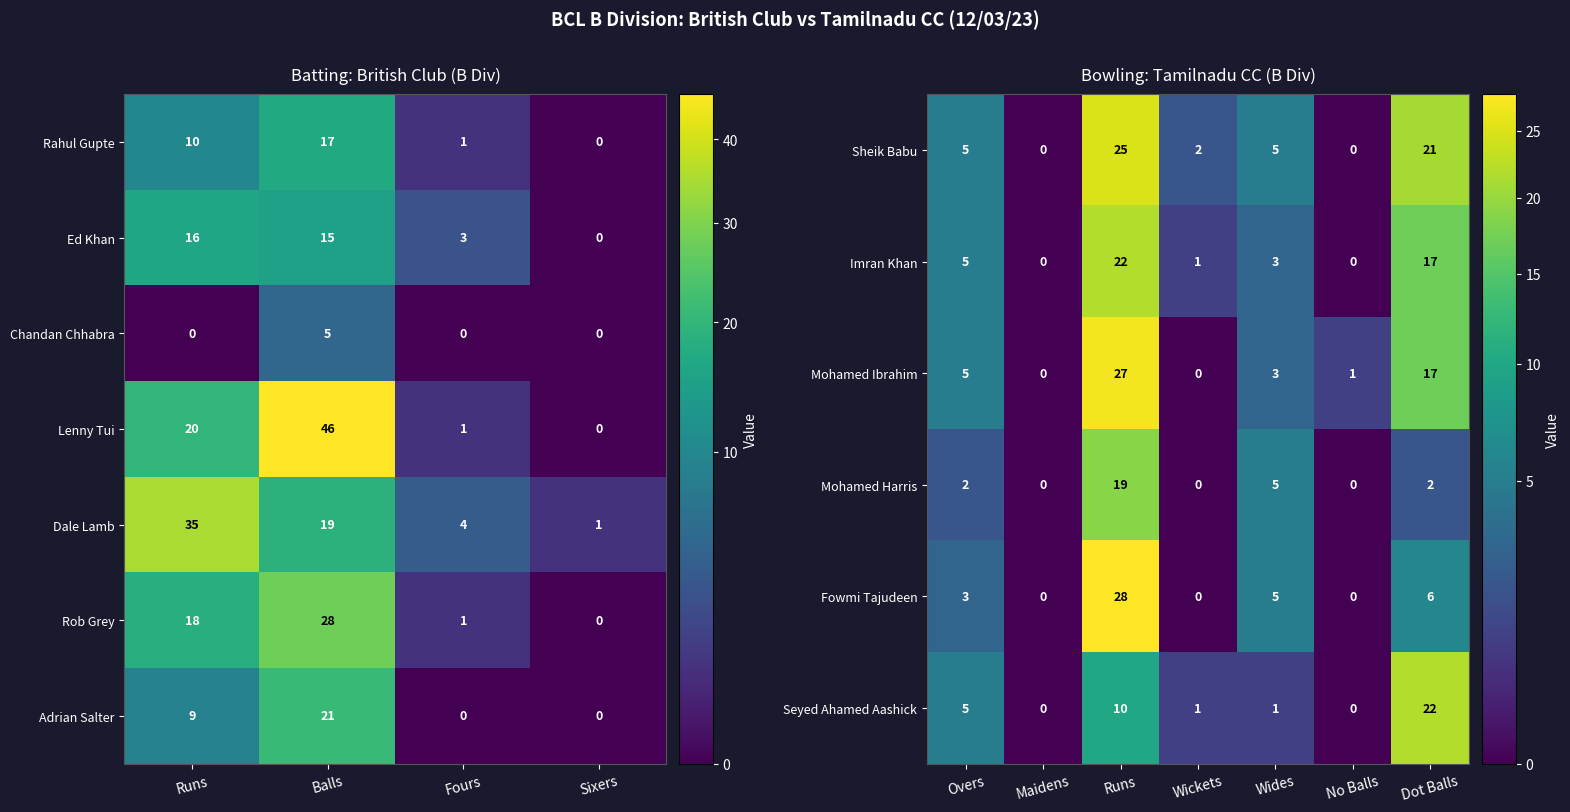

What is the total value across all series at Runs?

108